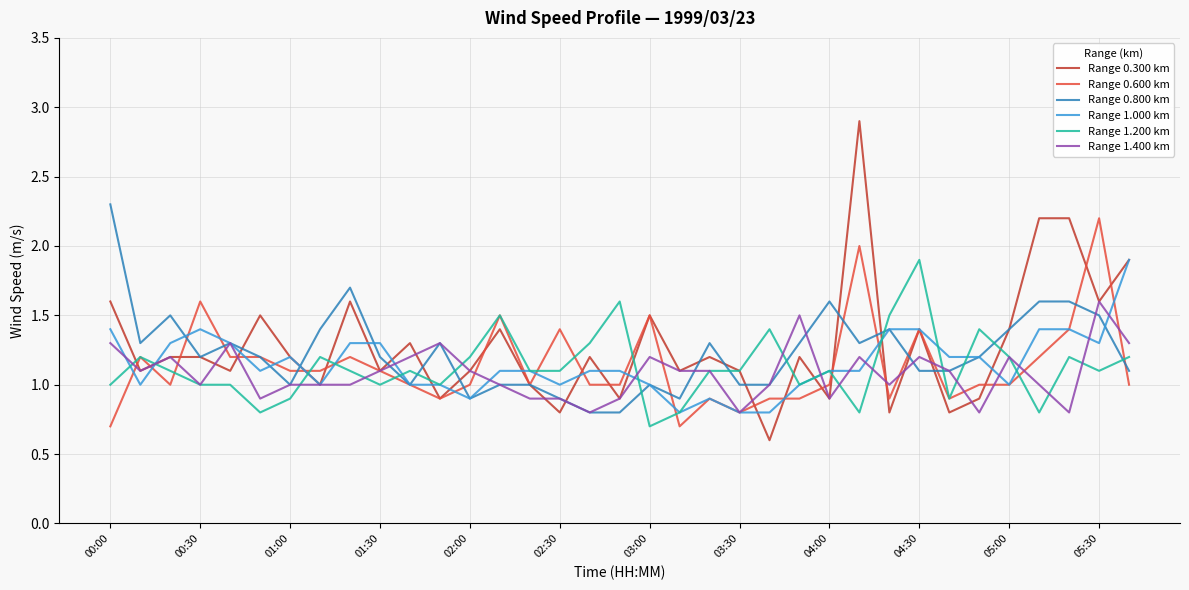

Which series has the largest range (max minus min)?

Range 0.300 km